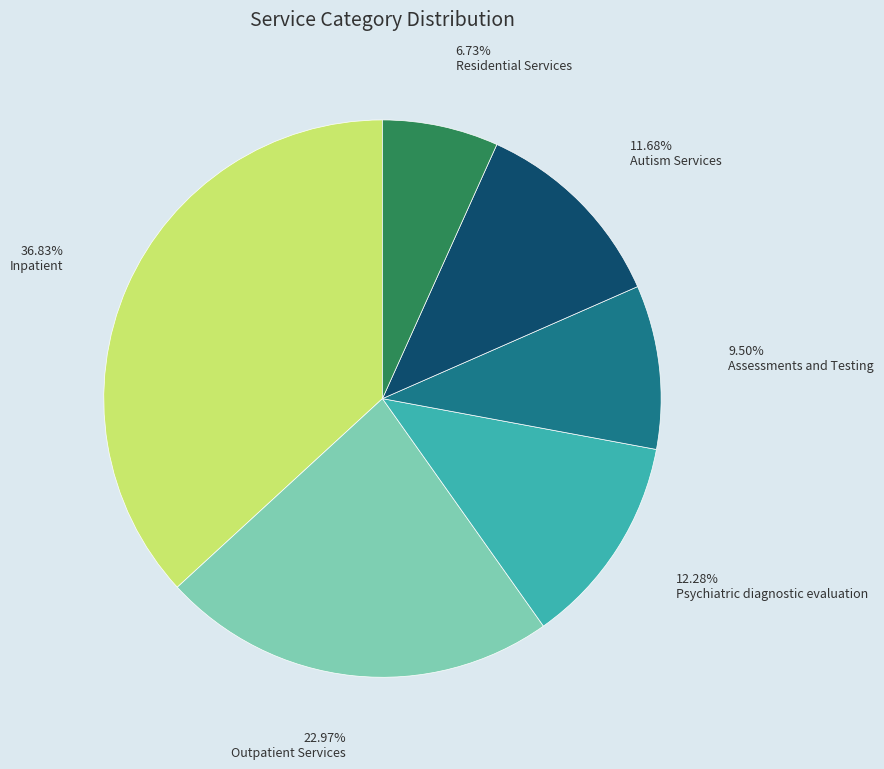

Is there a majority slice in this chart?

No